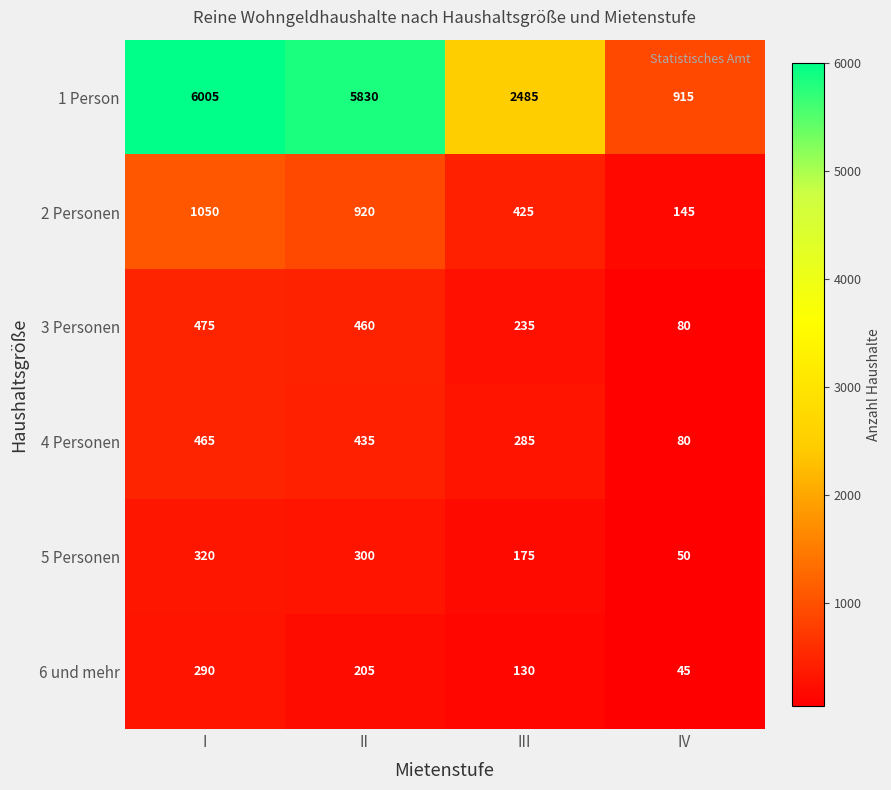

Which series has the largest total across all categories?

1 Person